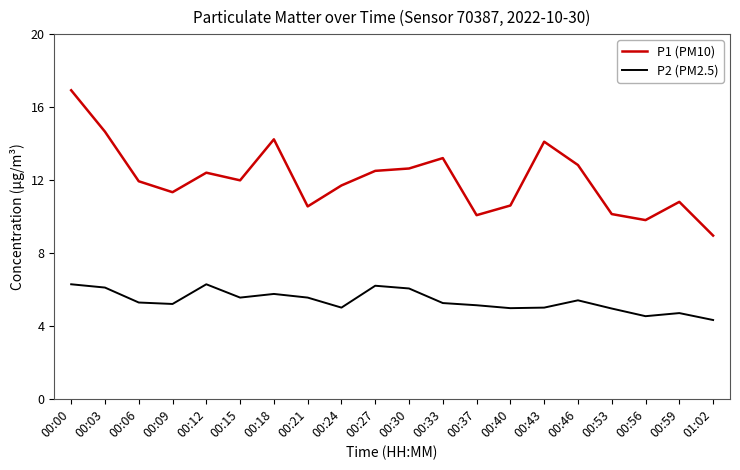

True or false: P1 (PM10) and P2 (PM2.5) cross at least once.

False